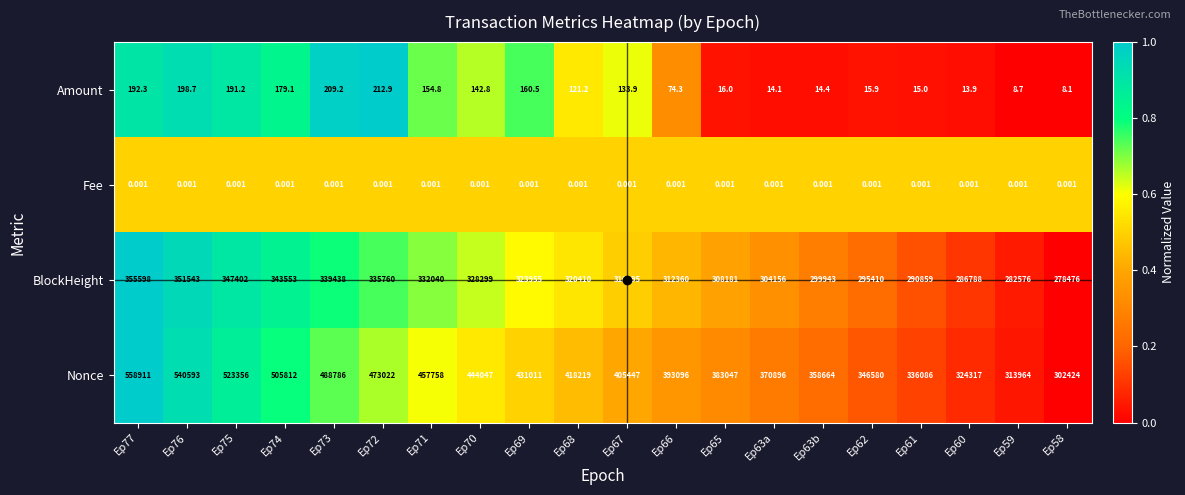

Which series has the largest total across all categories?

Nonce